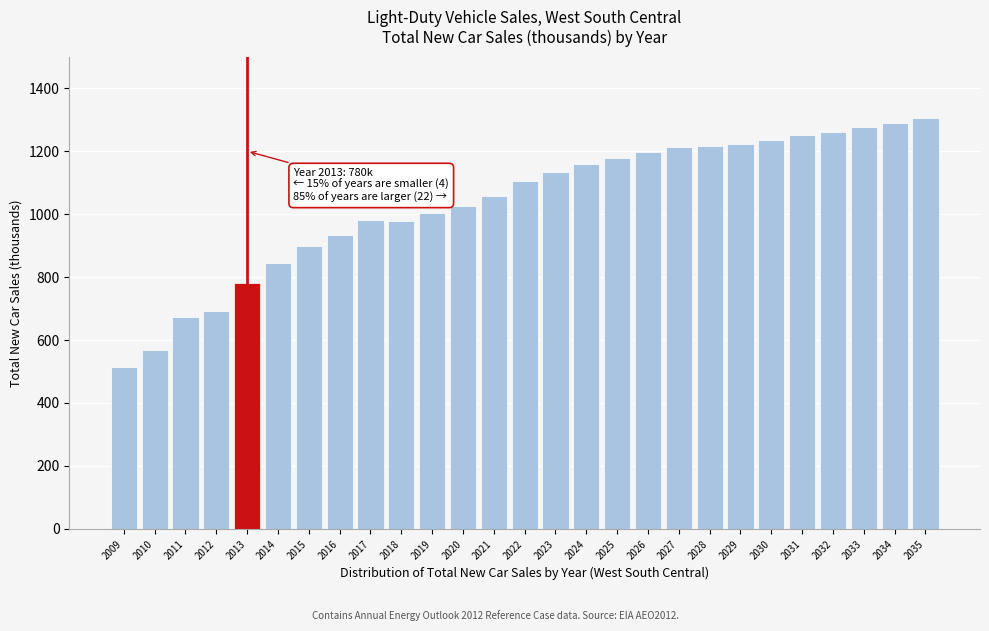

What is the difference between the maximum and minimum values?

789.8